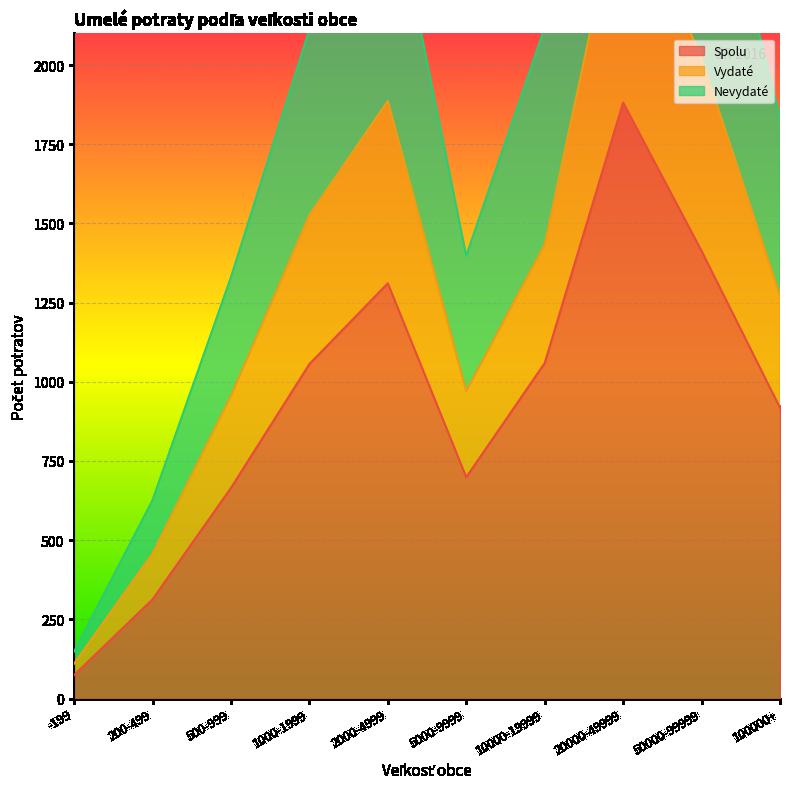

At which label does Vydaté reach its peak?

20000-49999